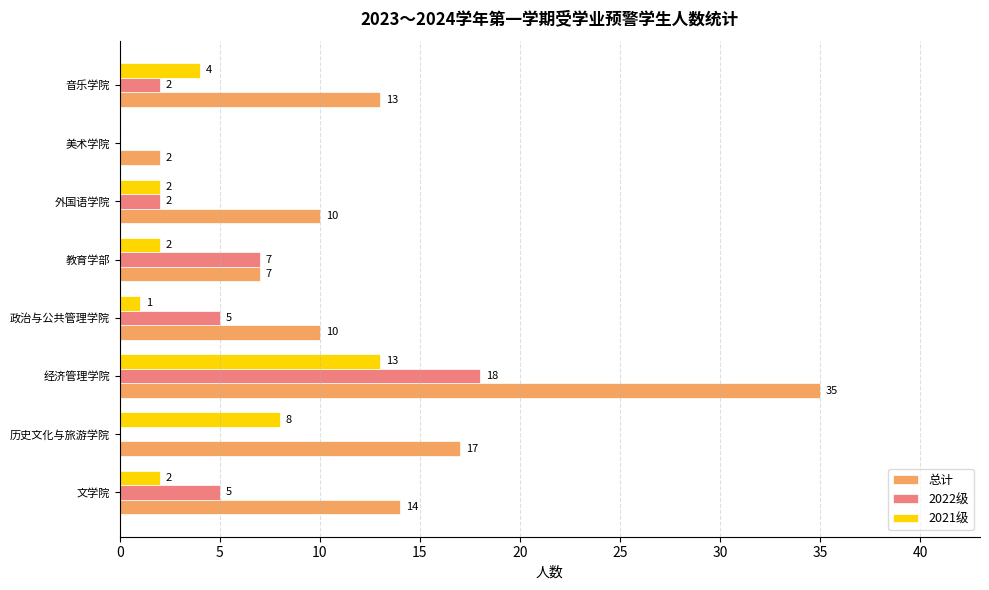

At which label does 2022级 reach its peak?

经济管理学院